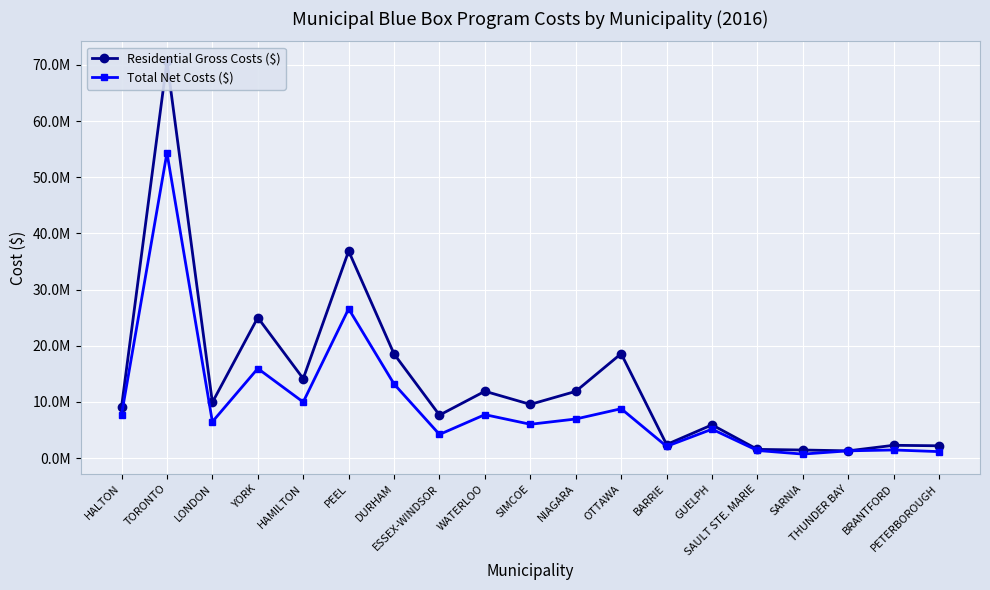

What is the sum of all Residential Gross Costs ($) values?

260809590.6